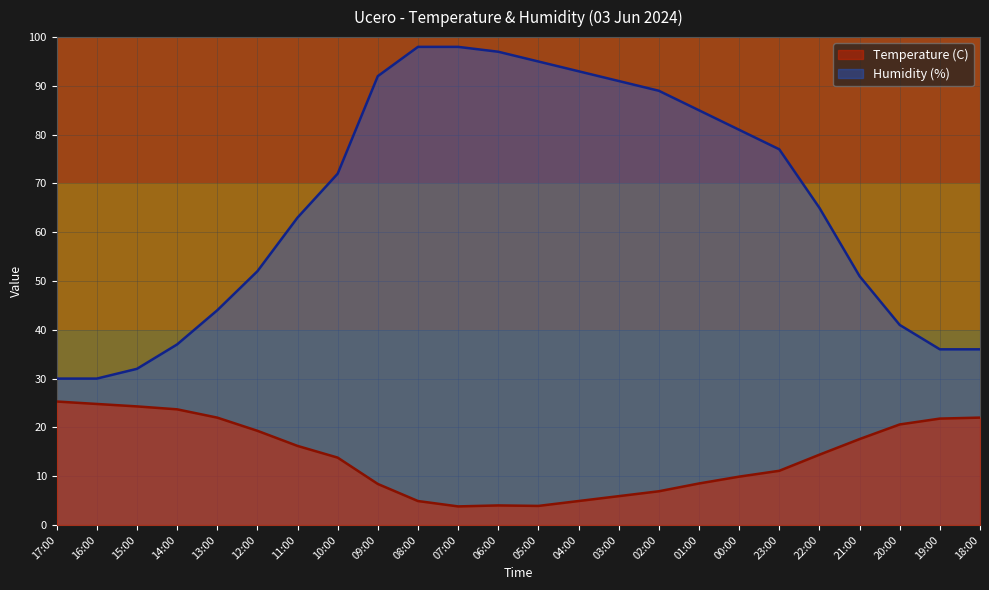

What is the spread (max minus min) of values at 17:00?

4.7